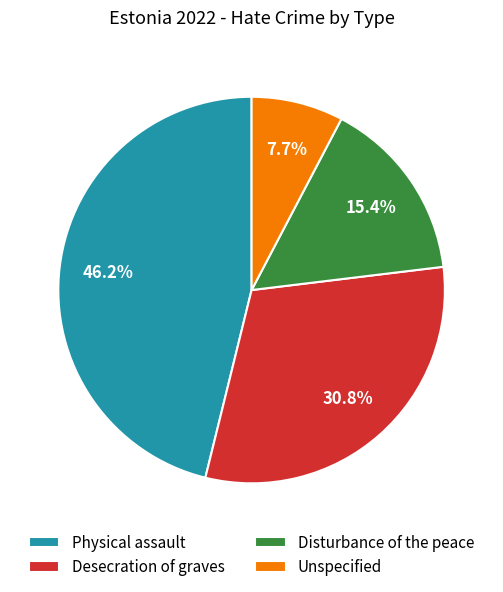

What percentage do Physical assault and Unspecified together represent?

53.8%